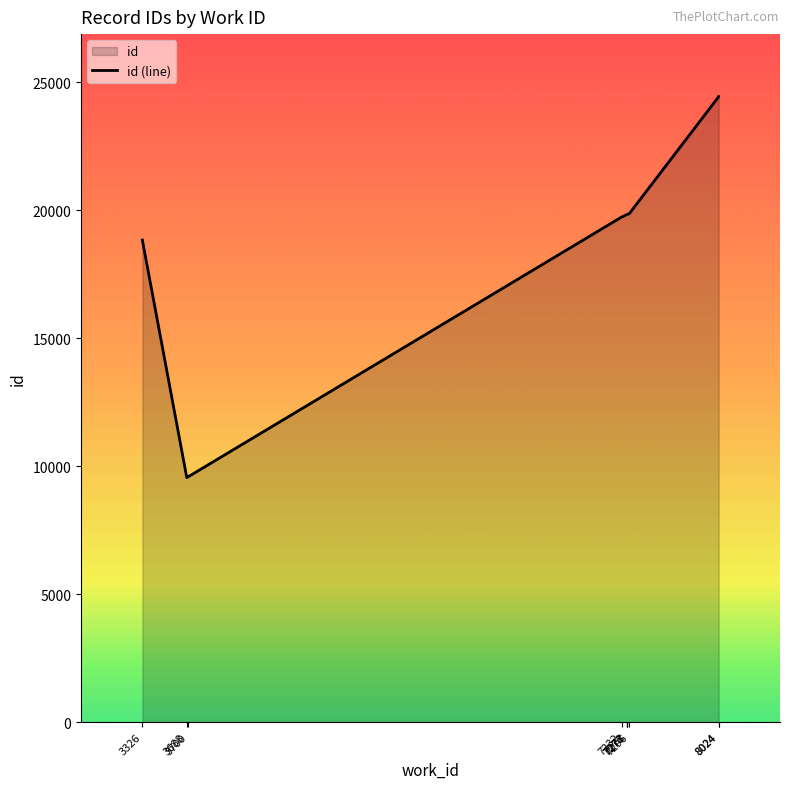

Reading left to right, transcribe all the data shown in this chart.

18830	9553	9584	19727	19821	19831	19832	19866	24430	24433